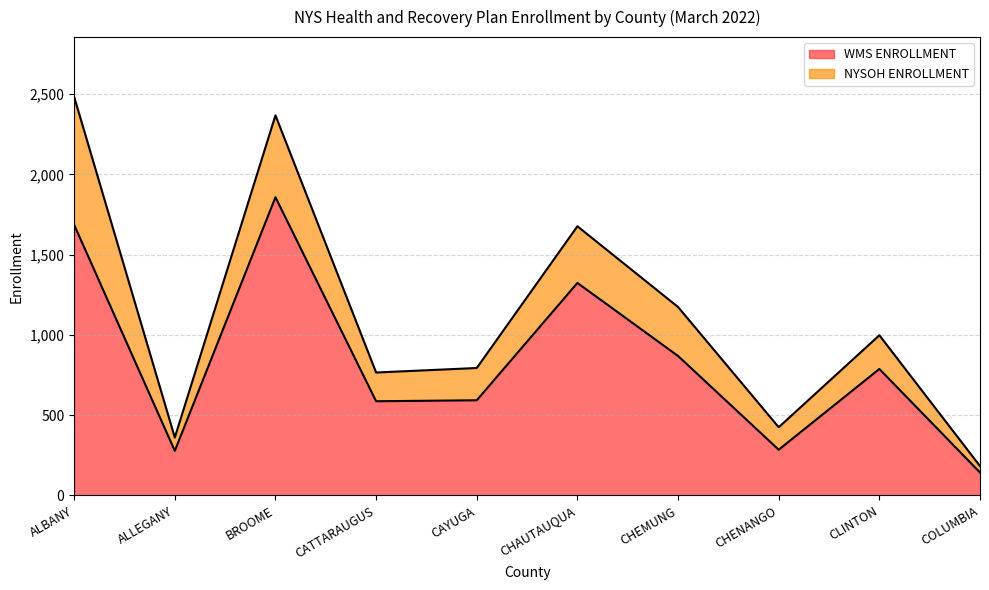

What is the label of the 9th point from the left?

CLINTON